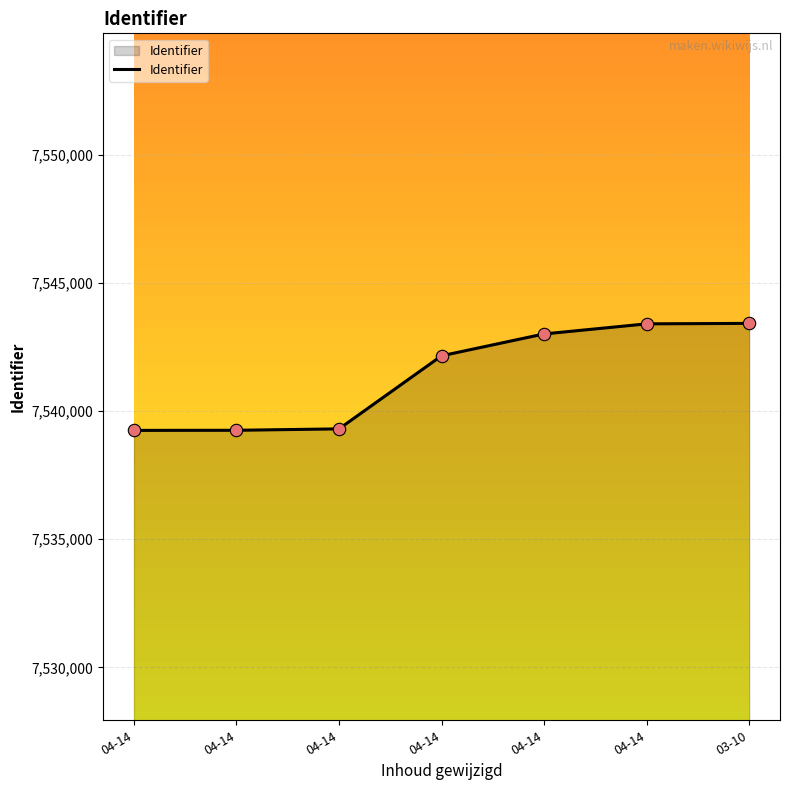

Which has a higher value, 04-14 or 04-14?

04-14